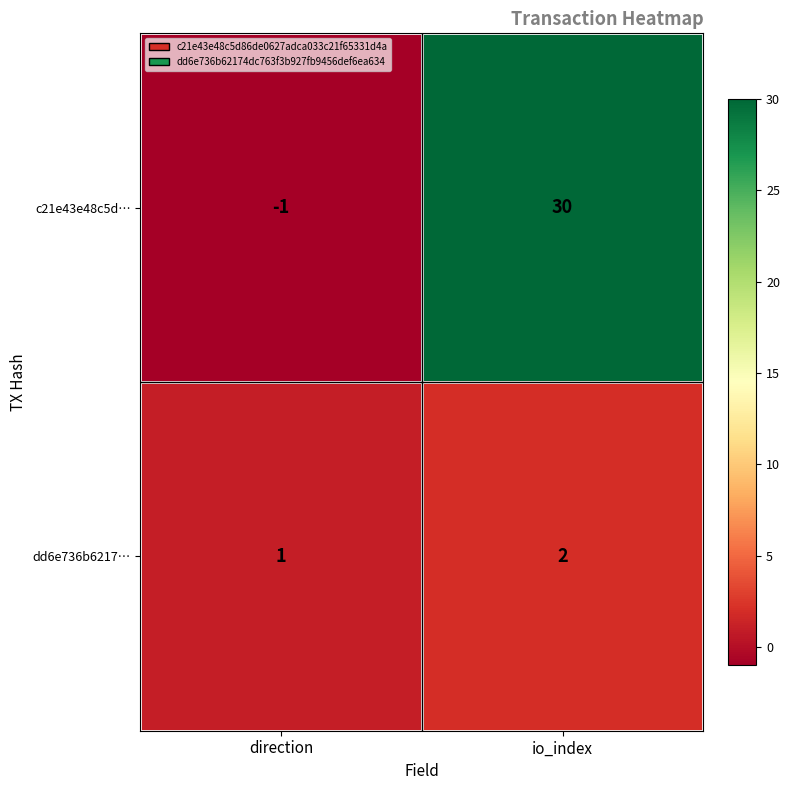

The dd6e736b6217… series shows 1 at io_index. True or false?

False